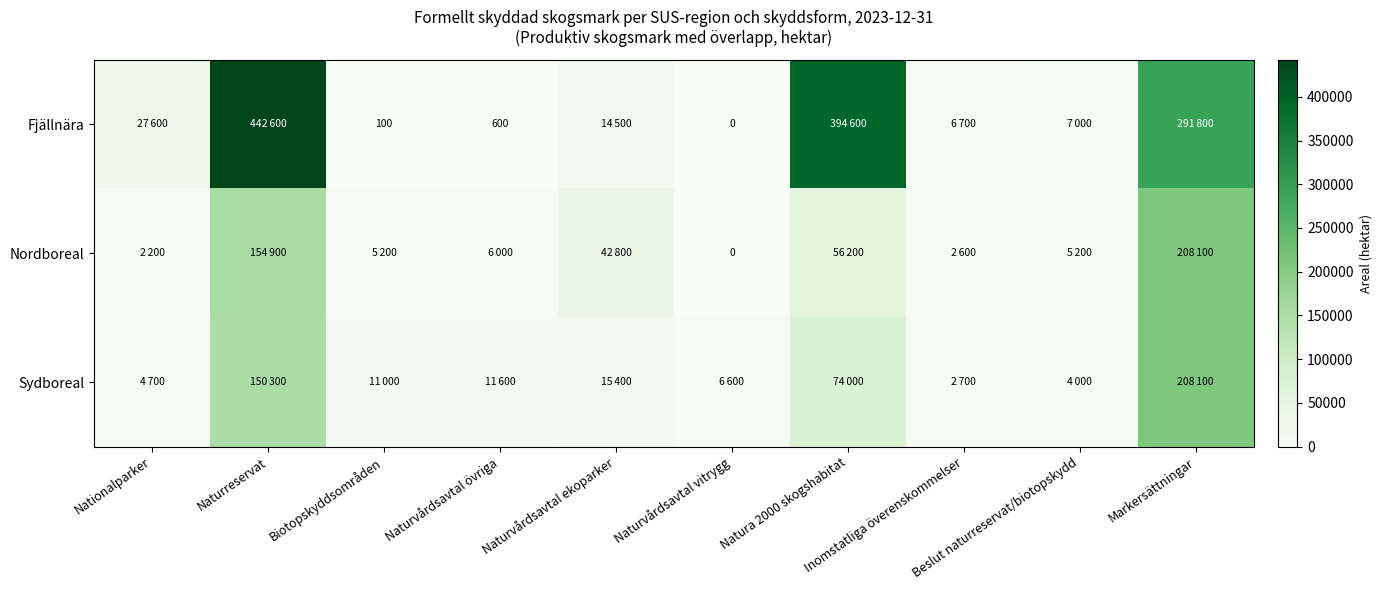

What is the difference between the maximum and minimum values in the Sydboreal series?

205400